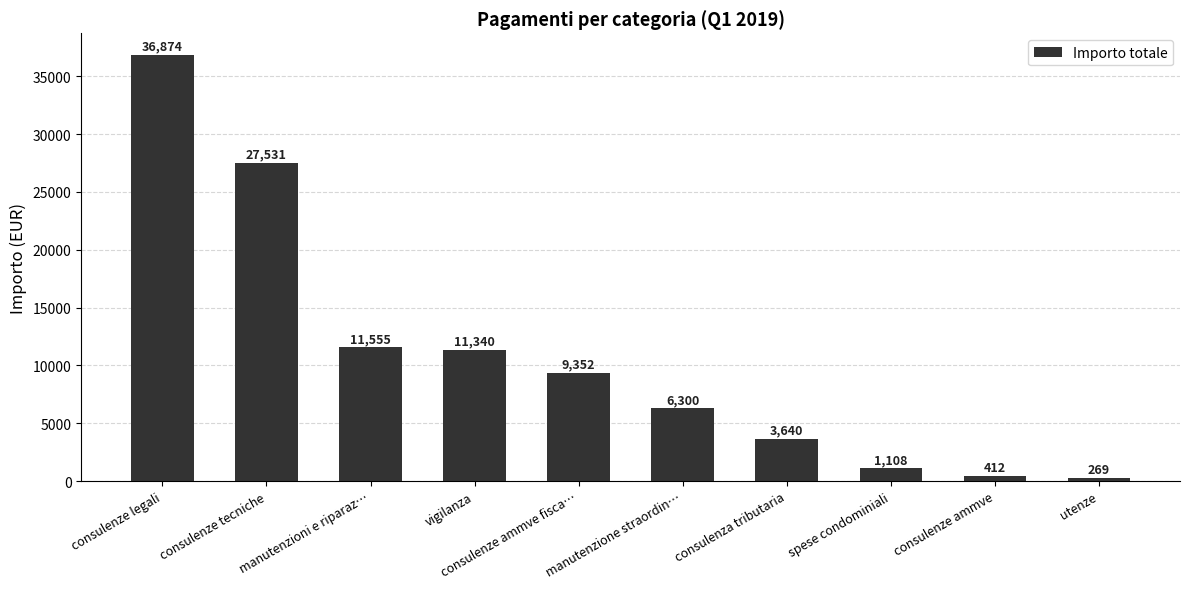

The value at manutenzioni e riparaz… is 11555.4. True or false?

True